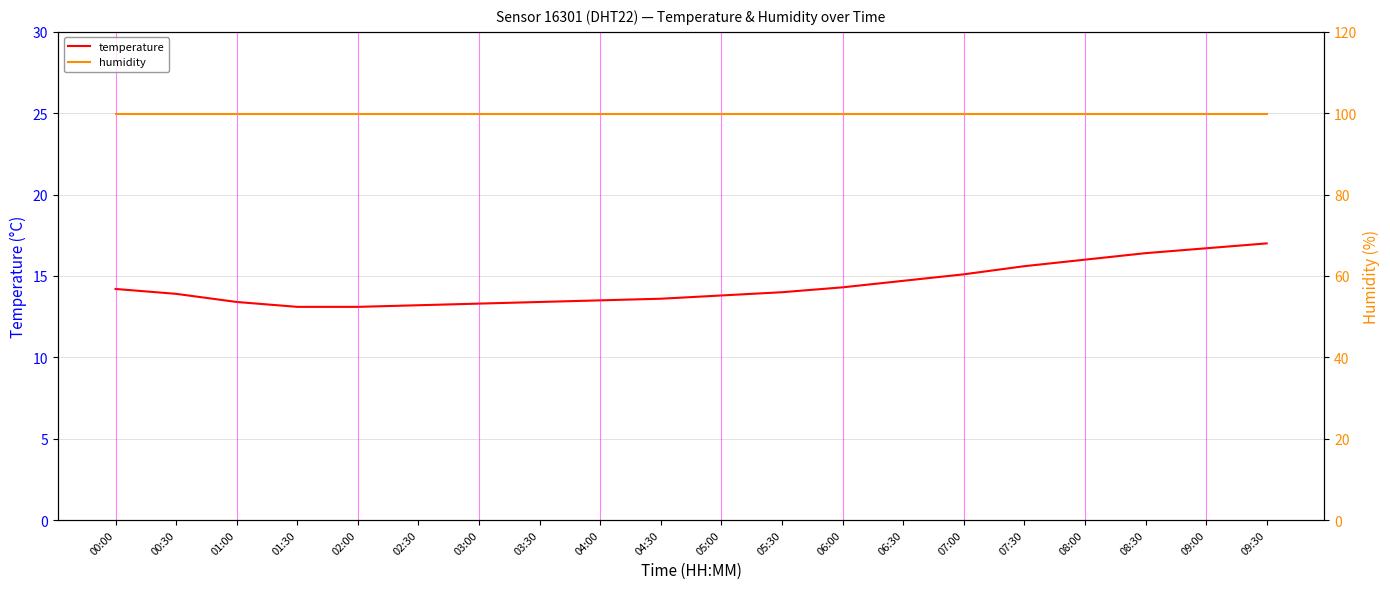

At which label is temperature closest to 15?

07:00